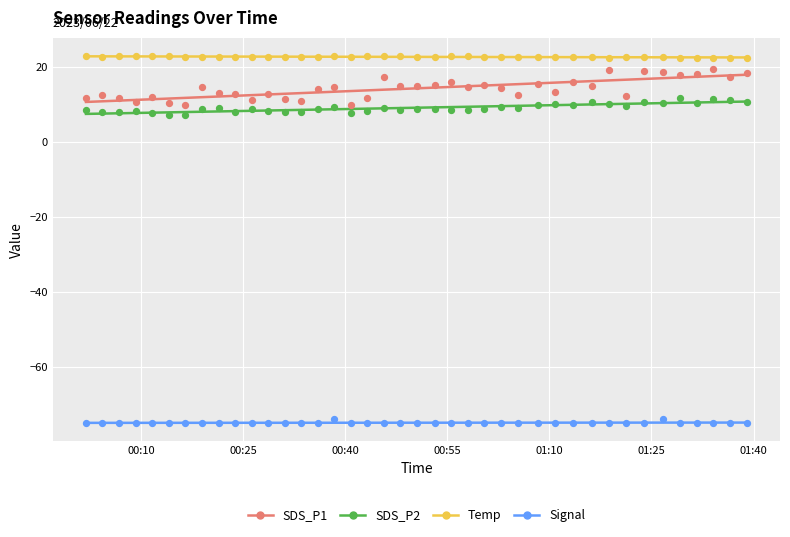

At how many categories does at least one series exceed -27?

40